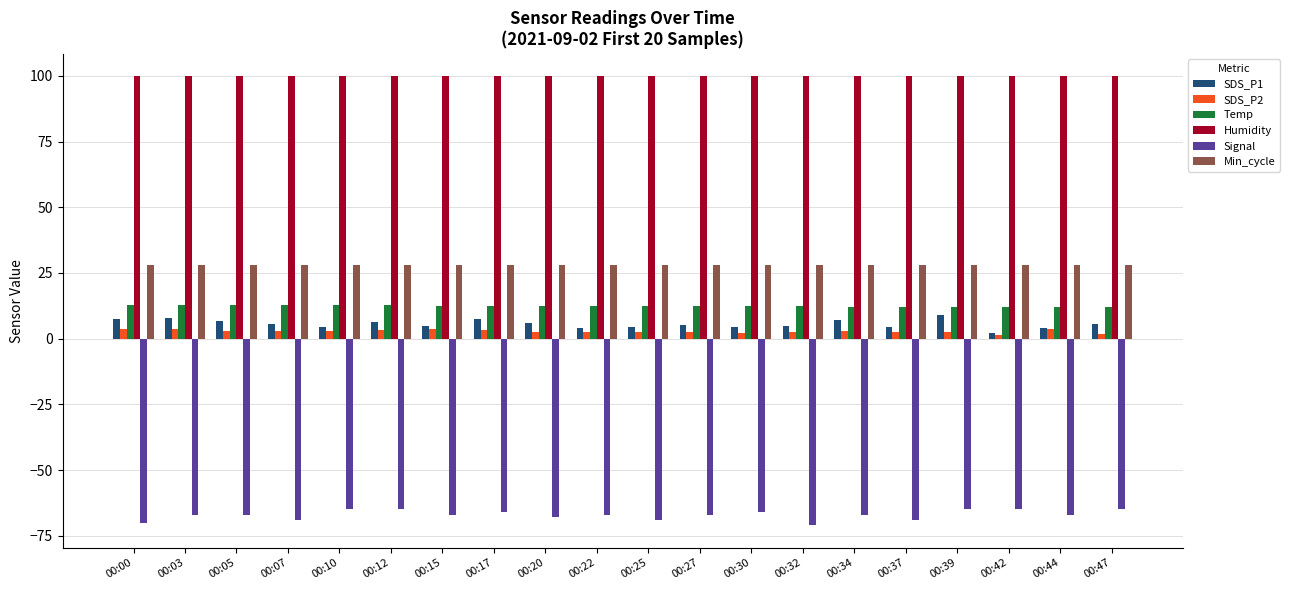

What is the minimum value for Signal?

-71.0